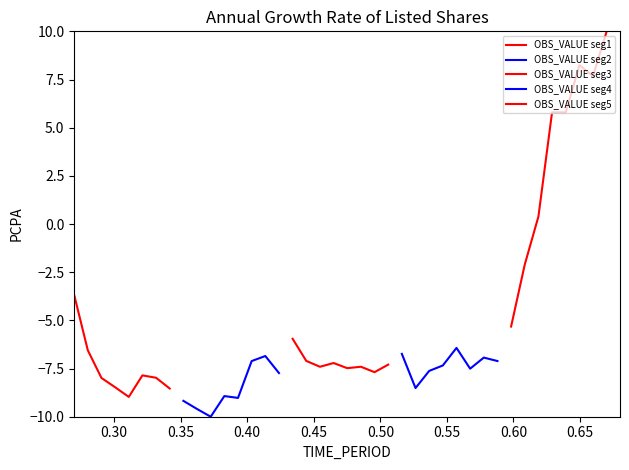

Is this an area chart (filled region under the line)?

No